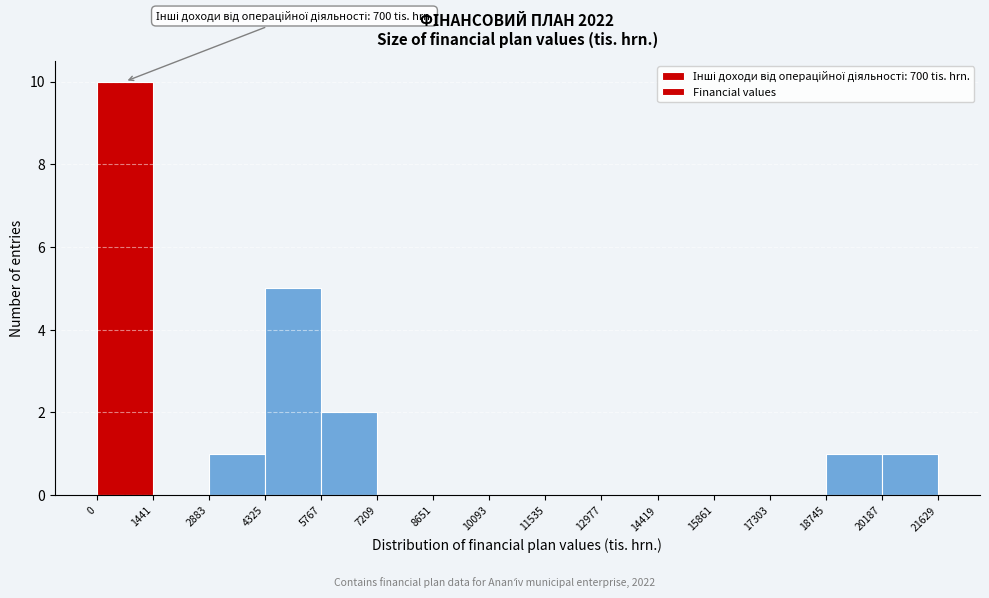

Over which range of the x-axis is the bar tallest?

0 to 1441